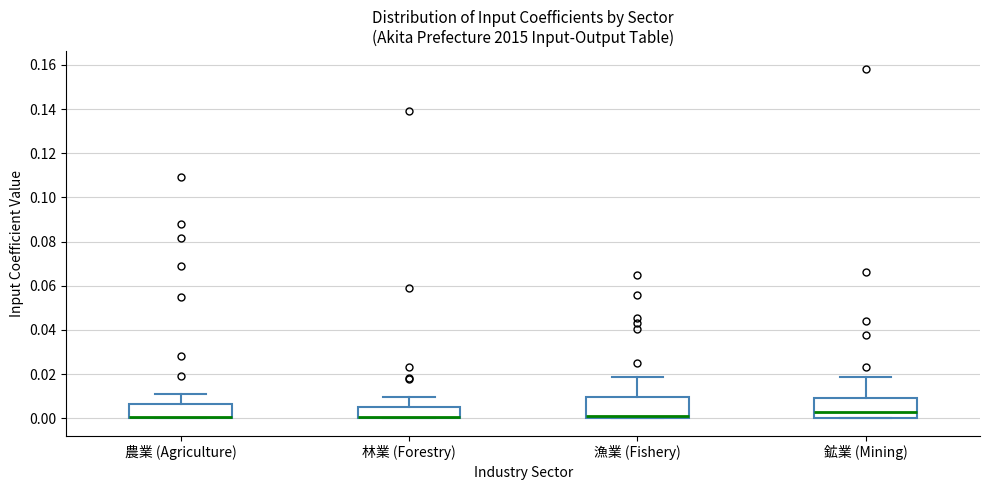

Reading left to right, read every box against the y-axis: the position of its median line, the range the box covers, and the ends of its whiskers. The values are not printed on the chart, so give them approximately, as read against the axis.

農業 (Agriculture): median 0.000 (drawn on the box's lower edge), box 0.000 to 0.006, whiskers 0.000 to 0.010
林業 (Forestry): median 0.000 (drawn on the box's lower edge), box 0.000 to 0.006, whiskers 0.000 to 0.010
漁業 (Fishery): median 0.000 (just above the box's lower edge), box 0.000 to 0.010, whiskers 0.000 to 0.018
鉱業 (Mining): median 0.002, box 0.000 to 0.008, whiskers 0.000 to 0.018